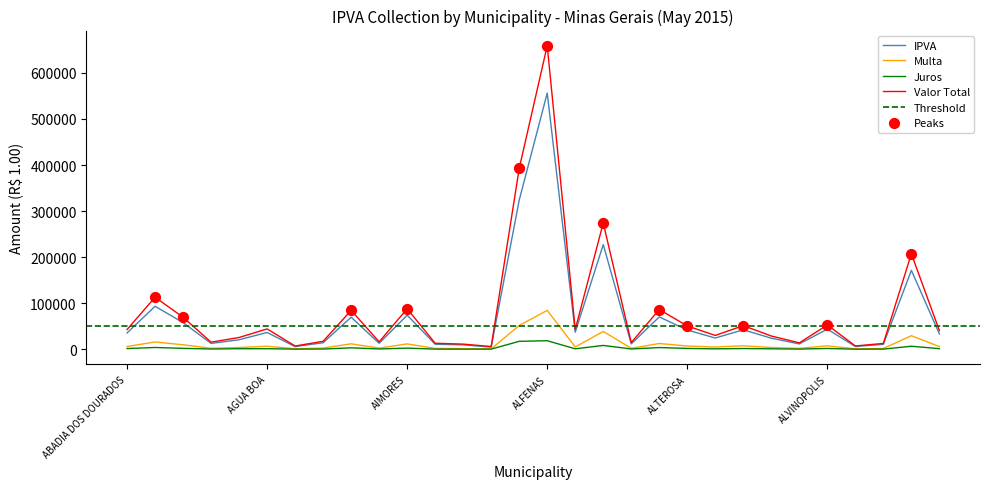

At which category is the sum across all series the highest?

ALFENAS